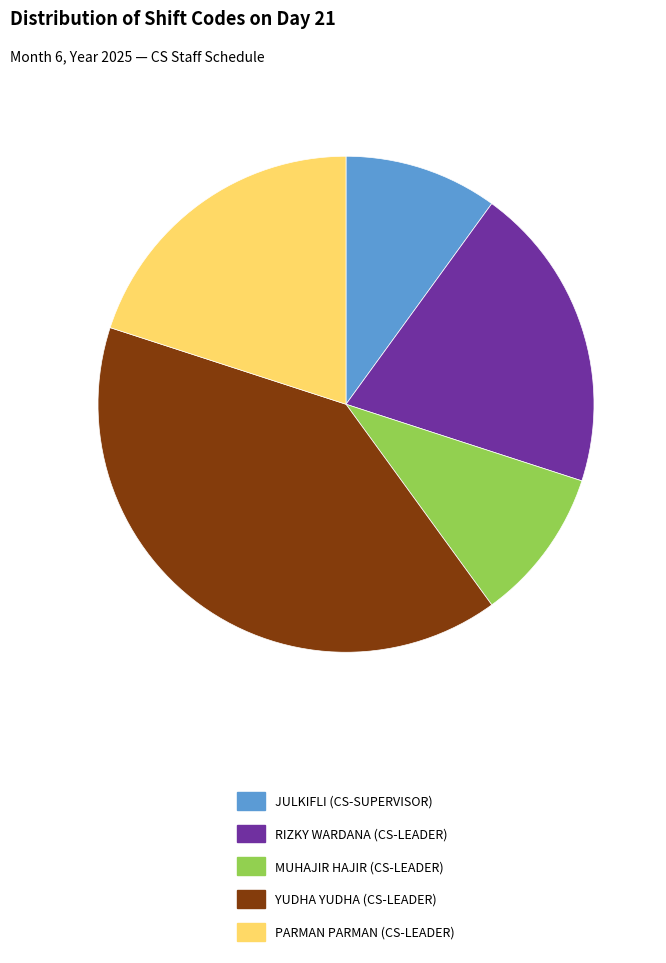

What is the largest slice in the pie chart?

YUDHA YUDHA (CS-LEADER)